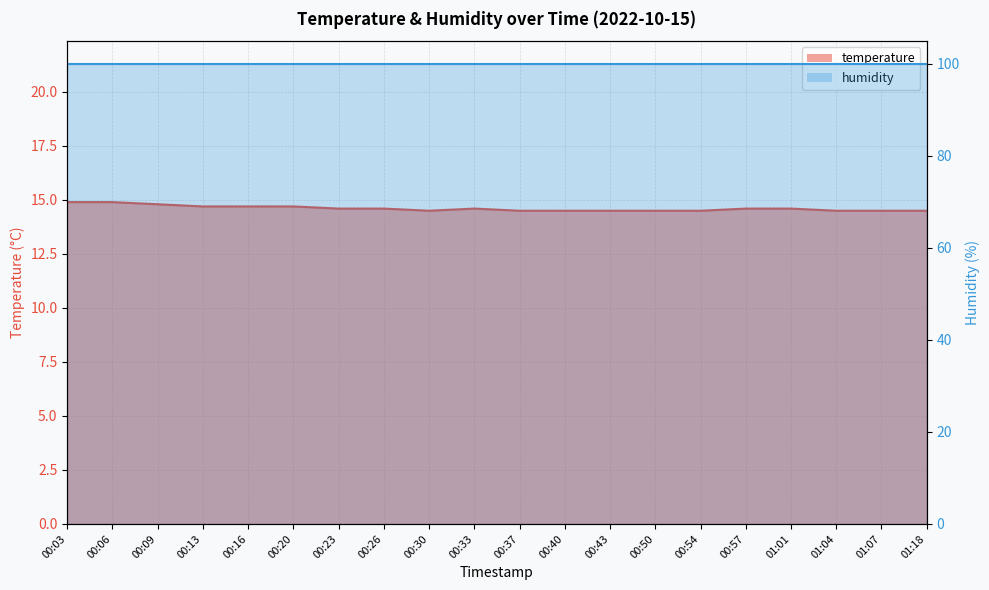

What is the difference between the maximum and minimum values?

0.4